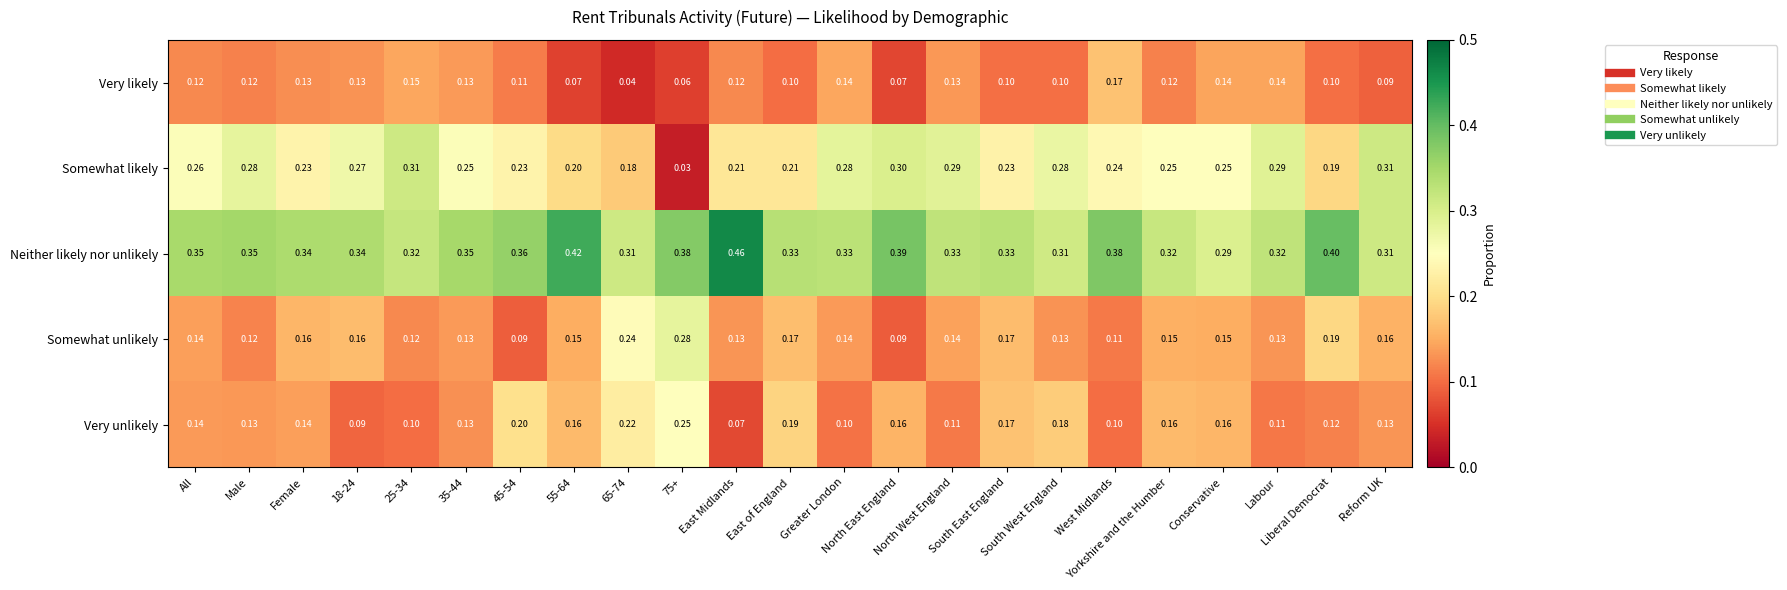

Which series has the largest total across all categories?

Neither likely nor unlikely